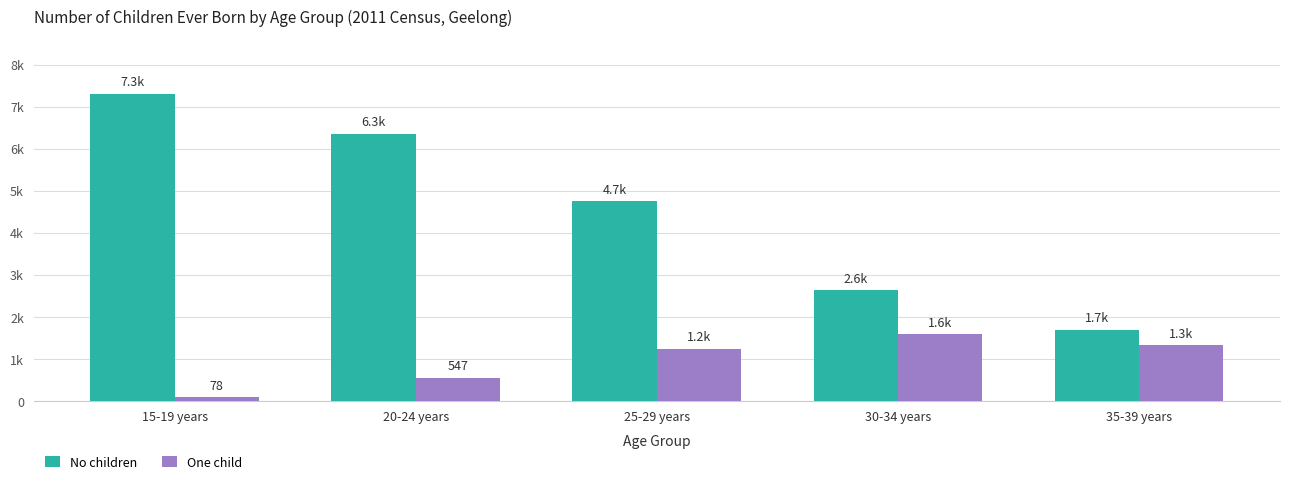

At which category is the sum across all series the highest?

15-19 years